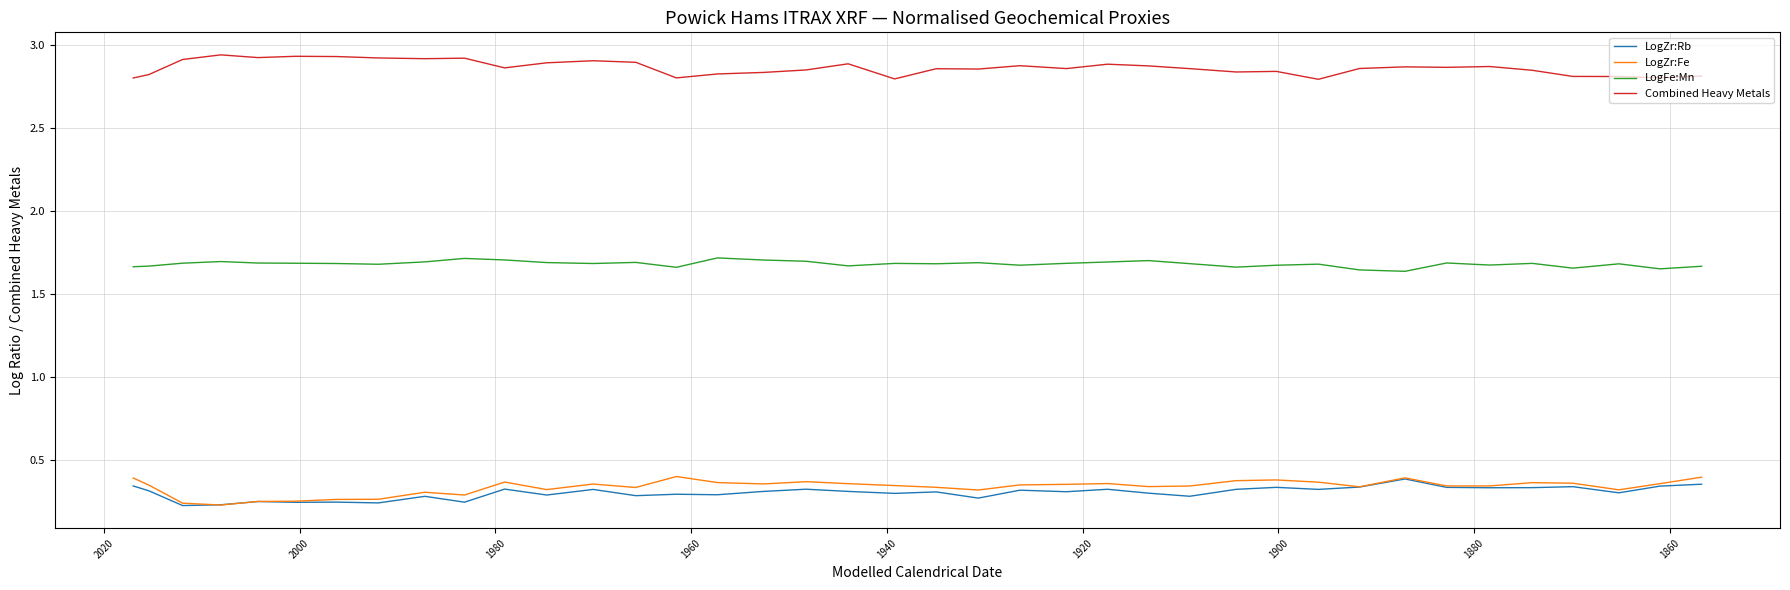

What are all the series names shown in the legend?

LogZr:Rb, LogZr:Fe, LogFe:Mn, Combined Heavy Metals